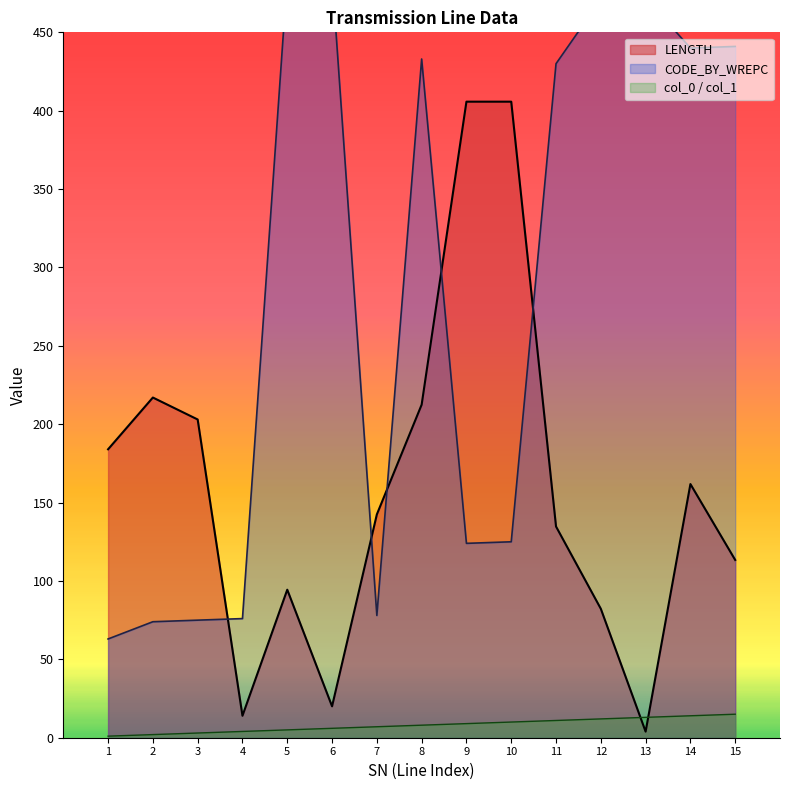

In LENGTH, how many points are higher than both neighbors (excluding endpoints)?

3